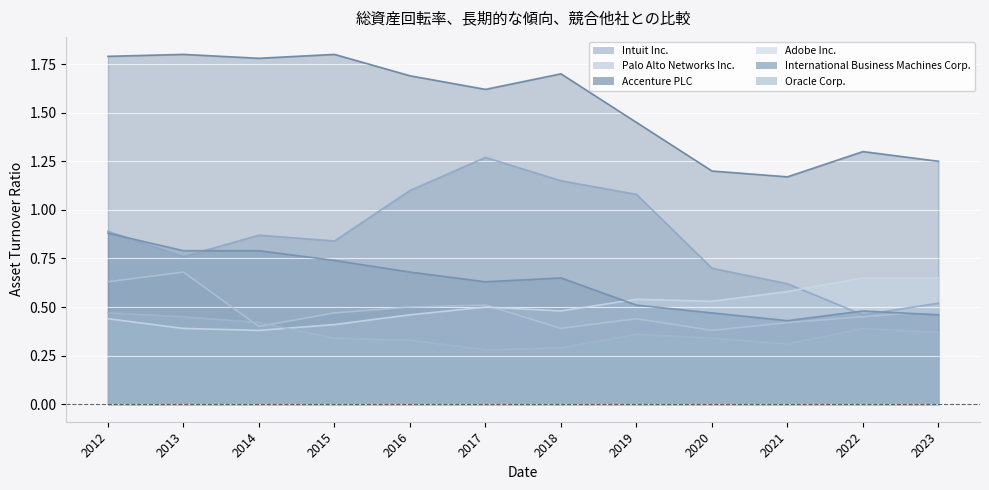

Rank the series at 2018 from lowest to highest value.

Oracle Corp., Palo Alto Networks Inc., Adobe Inc., International Business Machines Corp., Intuit Inc., Accenture PLC